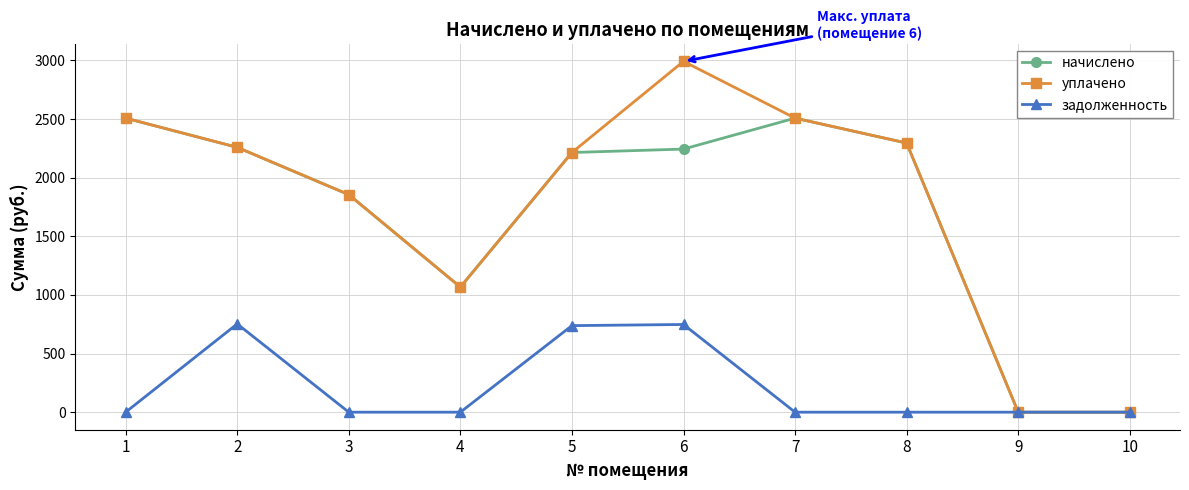

Which series has the largest range (max minus min)?

уплачено